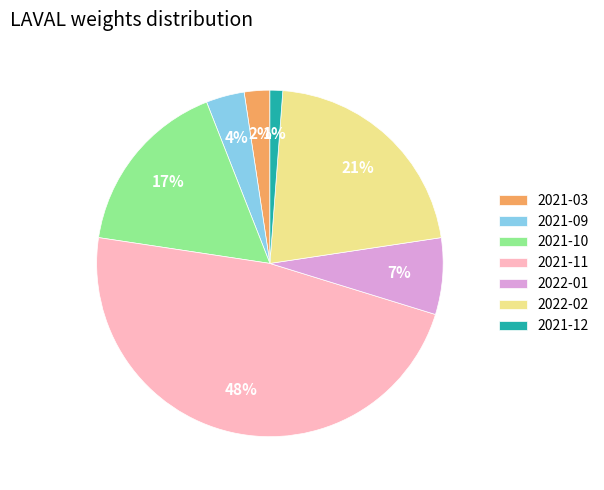

Count the number of slices in the pie.

7